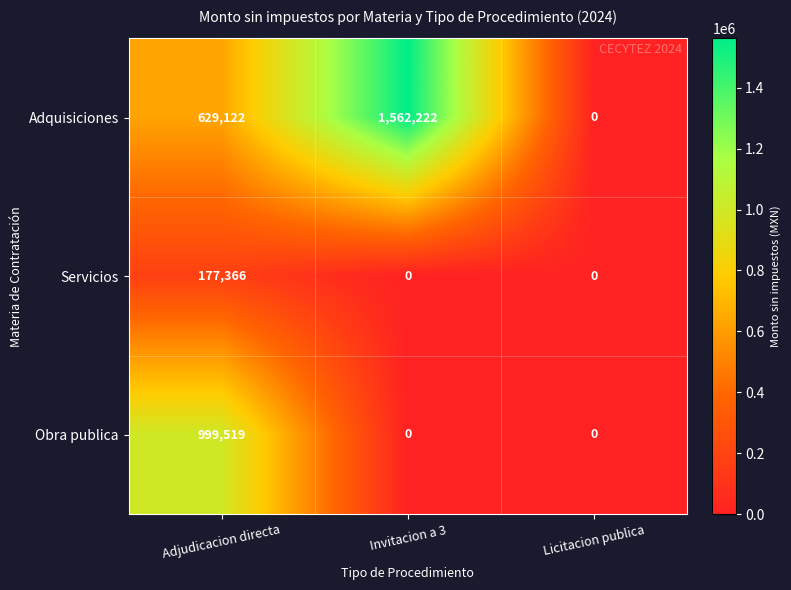

Which series has the largest total across all categories?

Adquisiciones